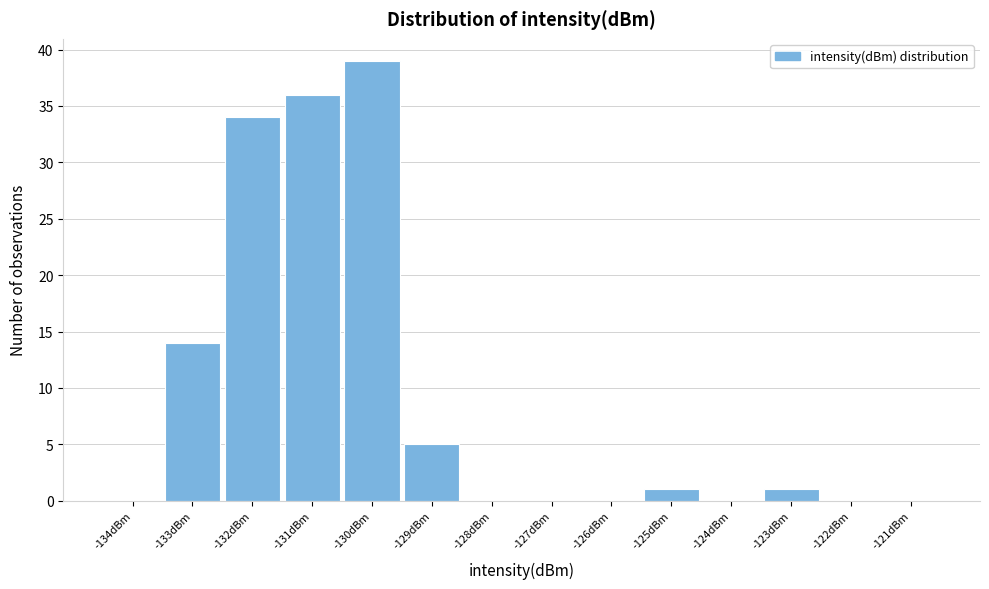

Reading left to right, extract all data points from this chart.

-134dBm=0	-133dBm=14	-132dBm=34	-131dBm=36	-130dBm=39	-129dBm=5	-128dBm=0	-127dBm=0	-126dBm=0	-125dBm=1	-124dBm=0	-123dBm=1	-122dBm=0	-121dBm=0